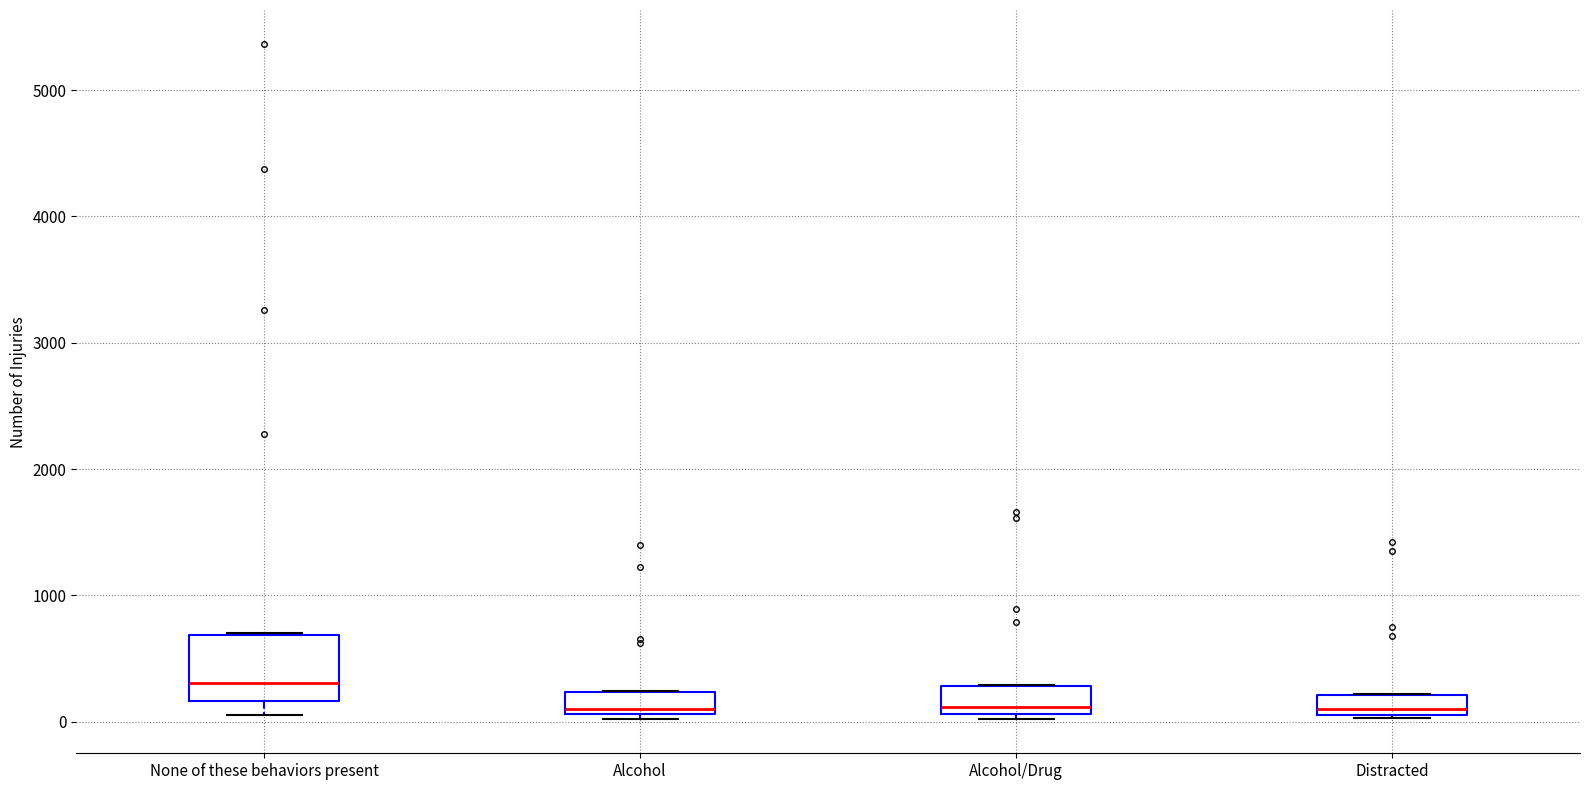

Reading left to right, transcribe this box plot: for each box, give where its median line is, the range the box spans, and where its two whiskers end, as read against the y-axis. The values are not printed on the chart, so give them approximately, as read against the axis.

None of these behaviors present: median 300, box 200 to 700, whiskers 100 to 700
Alcohol: median 100 (just above the box's lower edge), box 100 to 200, whiskers 0 to 200
Alcohol/Drug: median 100 (just above the box's lower edge), box 100 to 300, whiskers 0 to 300
Distracted: median 100 (just above the box's lower edge), box 100 to 200, whiskers 0 to 200